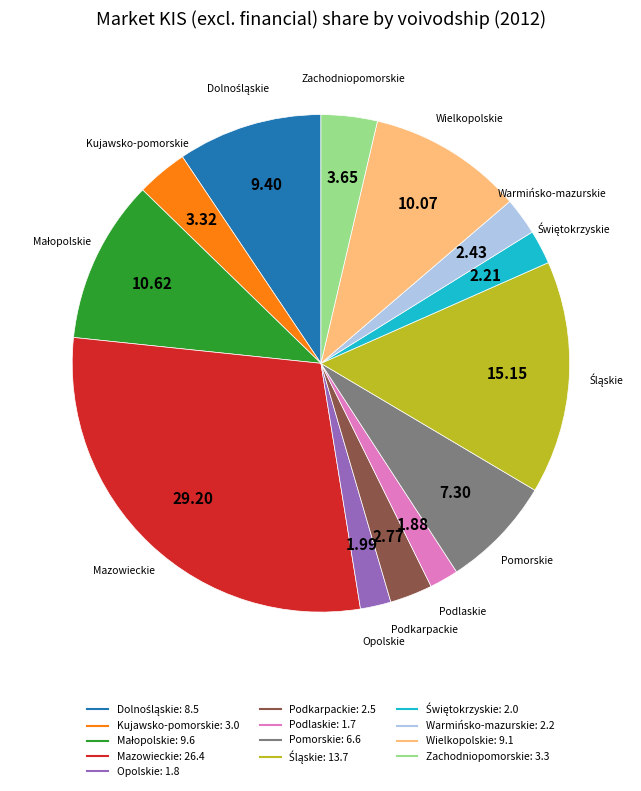

Which slice is the largest?

Mazowieckie